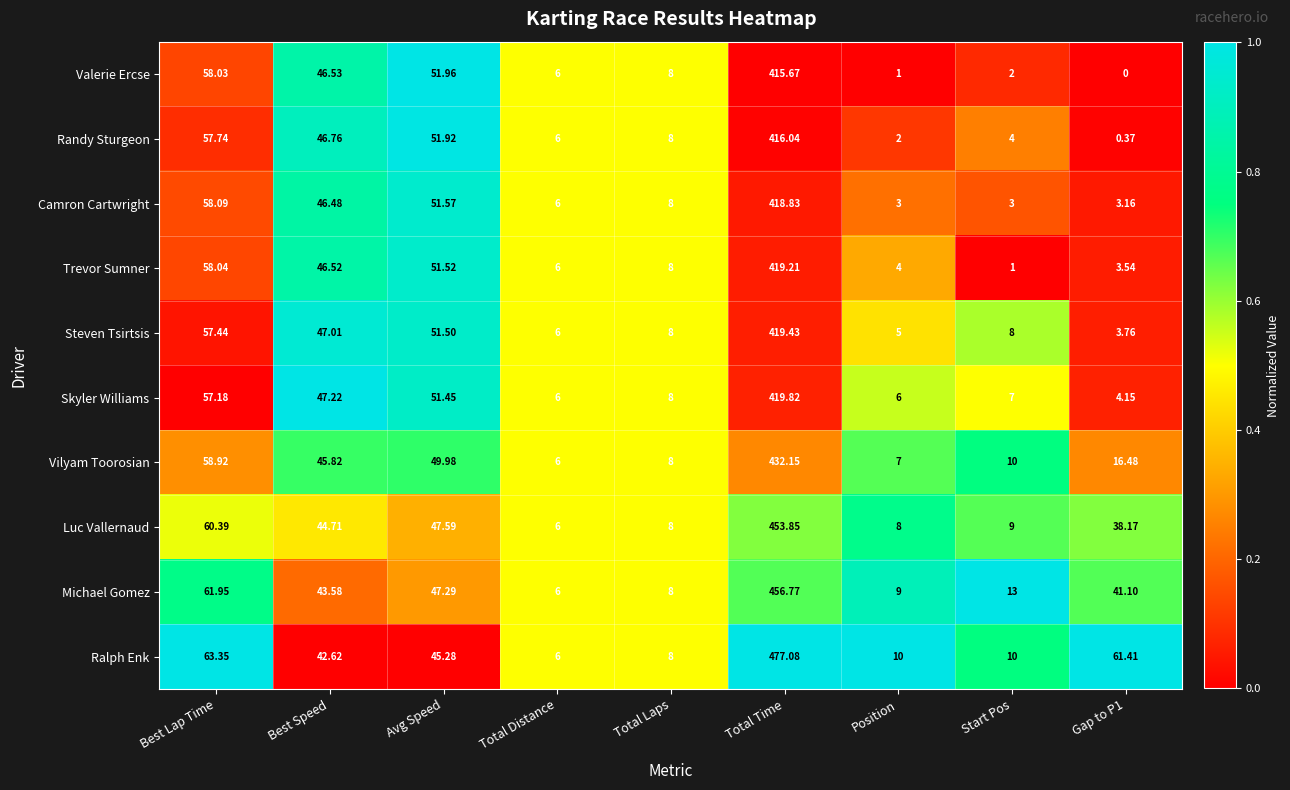

At which category is the sum across all series the highest?

Total Time